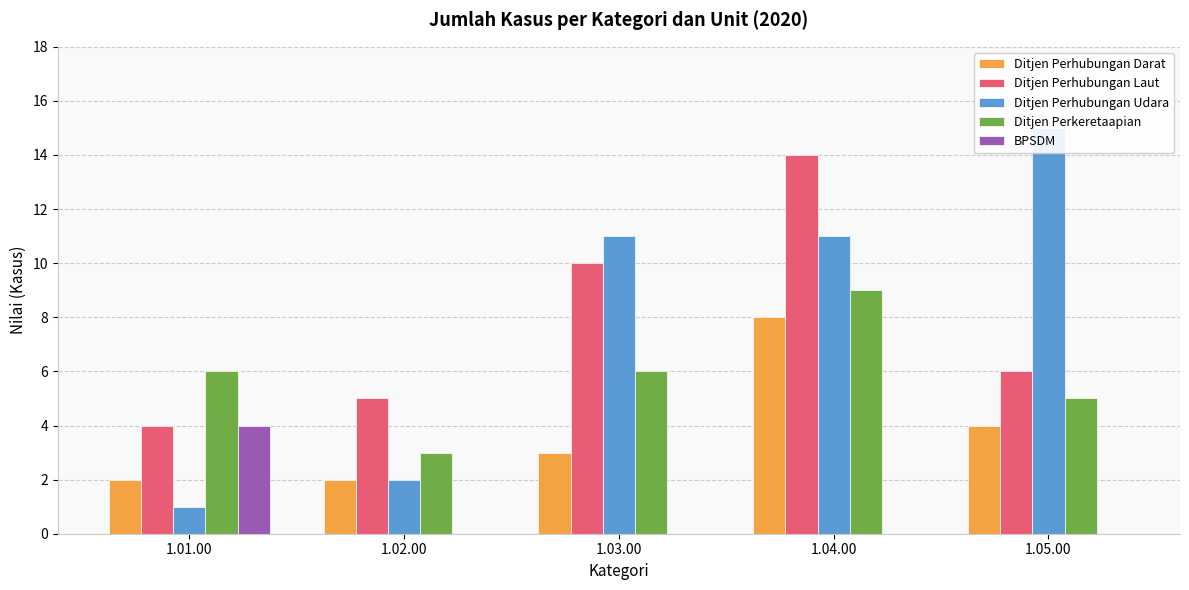

What is the average value of the Ditjen Perhubungan Darat series?

4